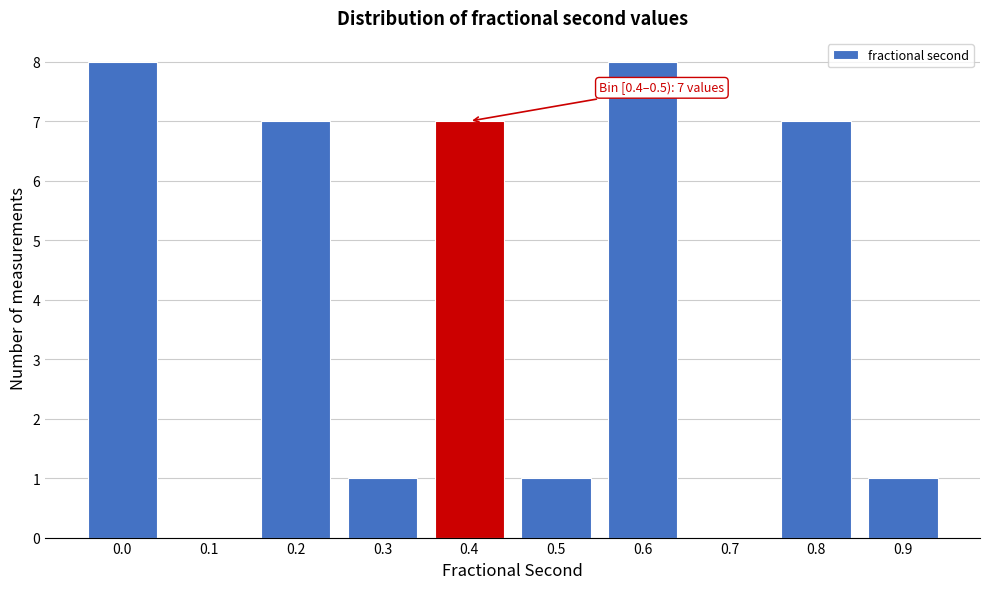

Reading left to right, transcribe all the data shown in this chart.

0.0=8	0.1=0	0.2=7	0.3=1	0.4=7	0.5=1	0.6=8	0.7=0	0.8=7	0.9=1